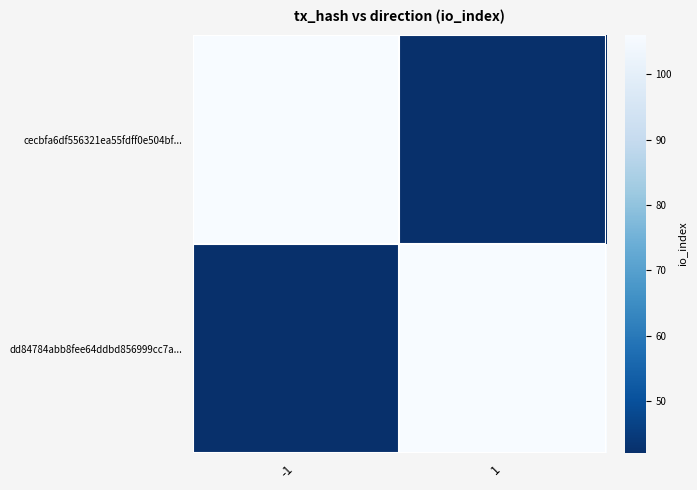

What is the greatest value displayed?

106